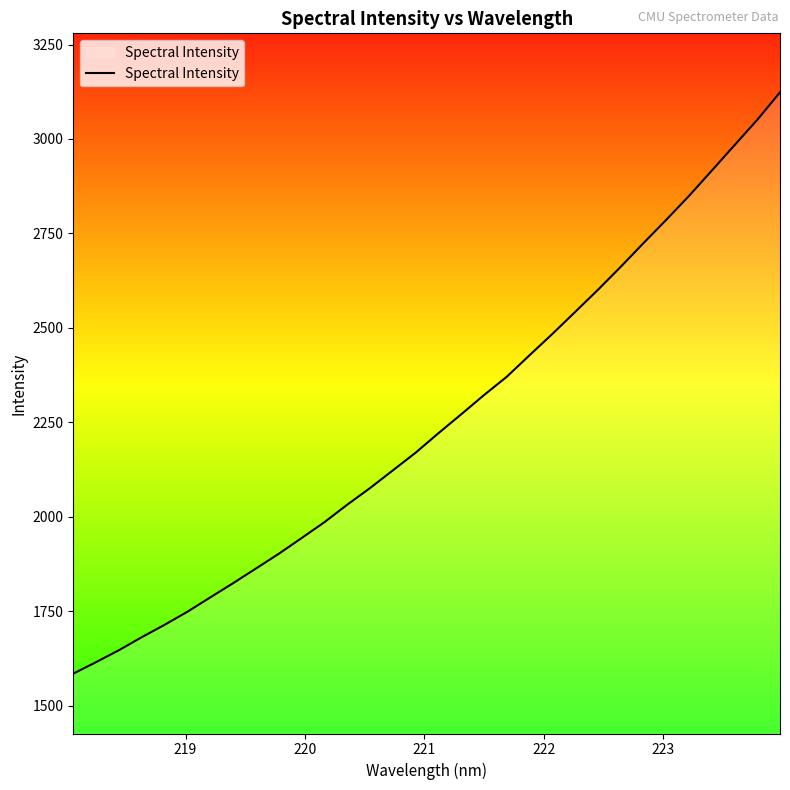

What is the minimum value shown in the chart?

1584.4